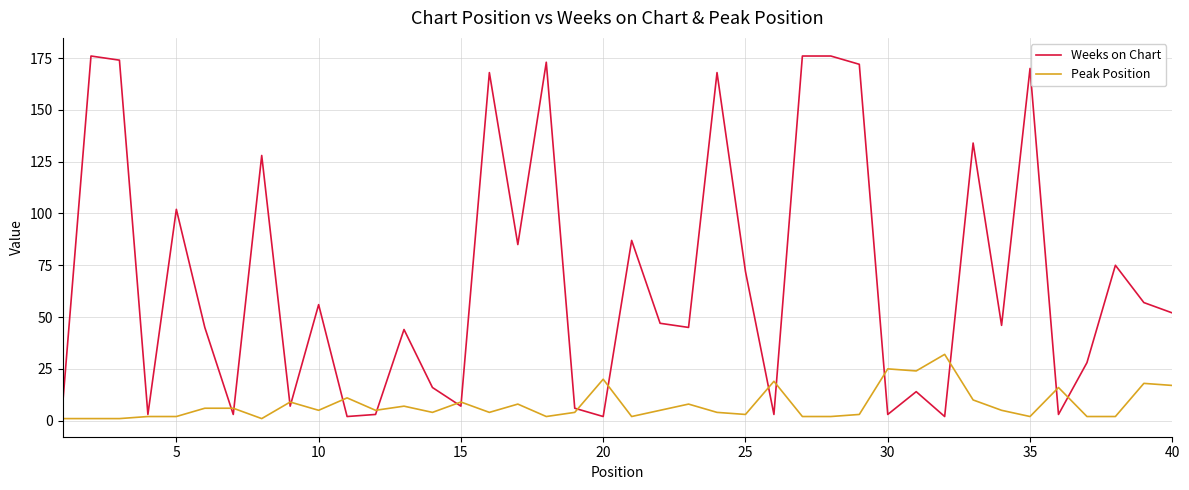

Reading right to left, what are all the values shown in this chart?

Weeks on Chart: 52	57	75	28	3	170	46	134	2	14	3	172	176	176	3	72	168	45	47	87	2	6	173	85	168	7	16	44	3	2	56	7	128	3	45	102	3	174	176	7
Peak Position: 17	18	2	2	16	2	5	10	32	24	25	3	2	2	19	3	4	8	5	2	20	4	2	8	4	9	4	7	5	11	5	9	1	6	6	2	2	1	1	1